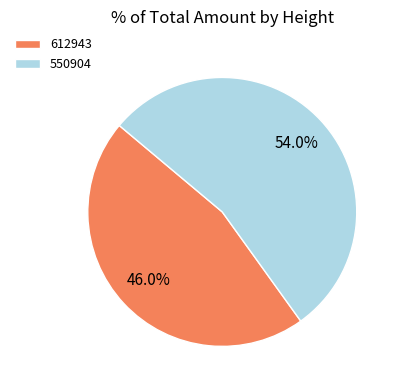

The 612943 slice represents 46% of the pie. True or false?

True